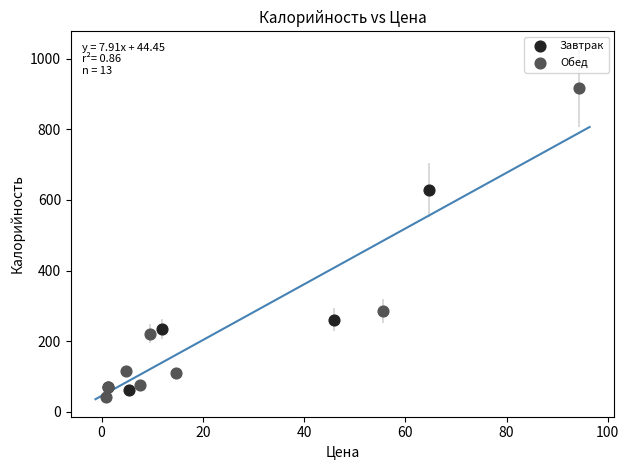

Which series reaches the minimum Y coordinate?

Обед